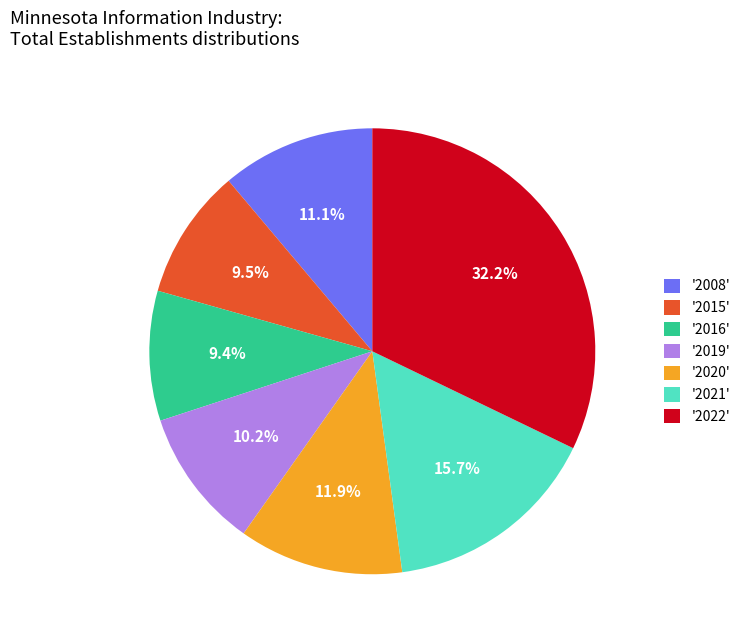

Which has a higher value, '2021' or '2020'?

'2021'